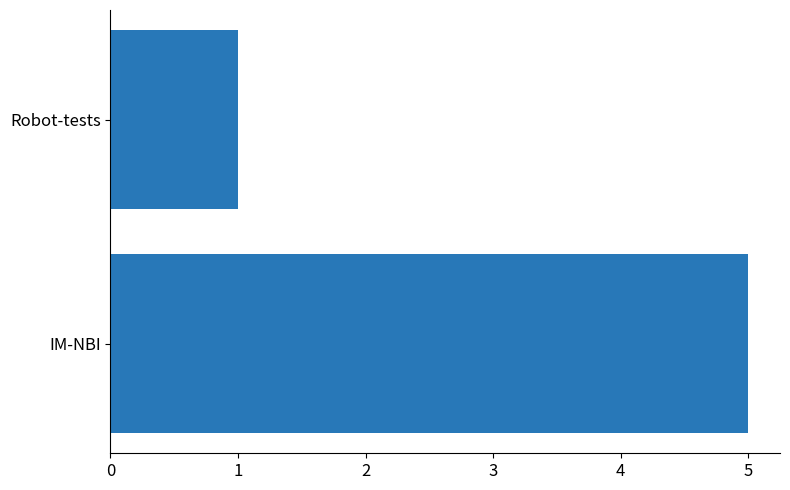

Rank the categories by value from lowest to highest.

Robot-tests, IM-NBI